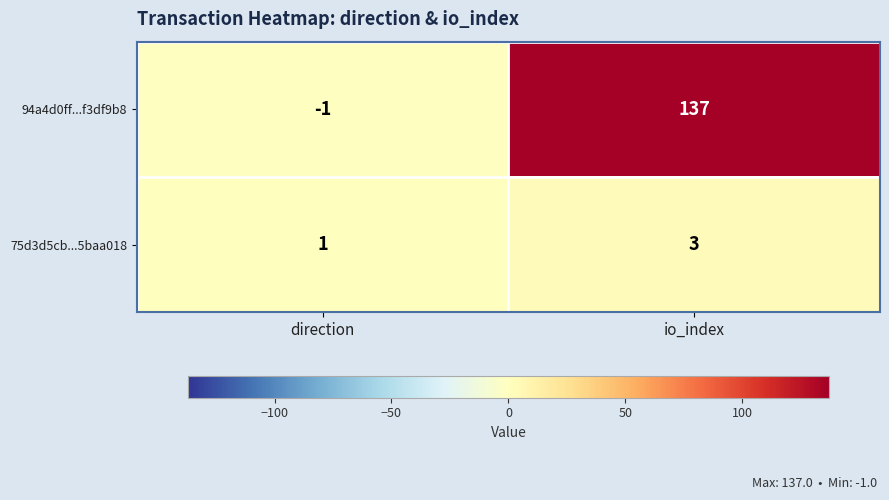

Which category has the highest value across all series?

io_index